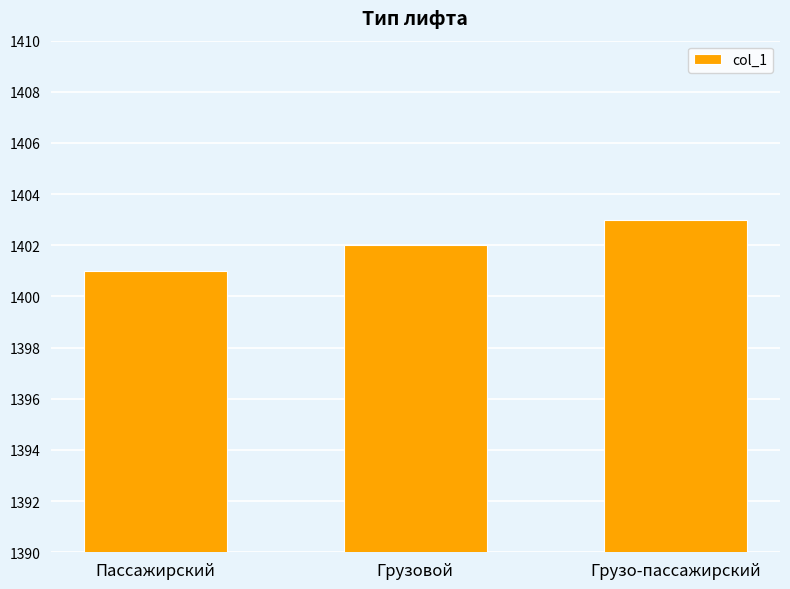

How many series are shown in this chart?

1